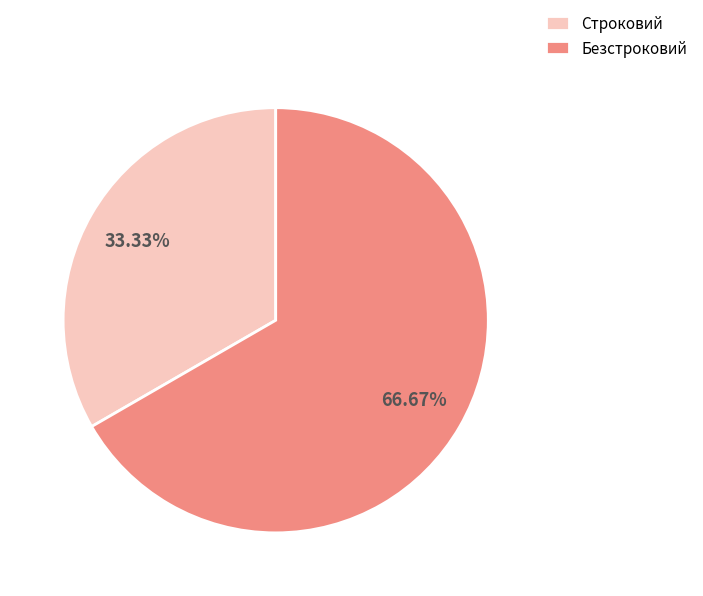

Does Строковий represent more than half of the total?

No